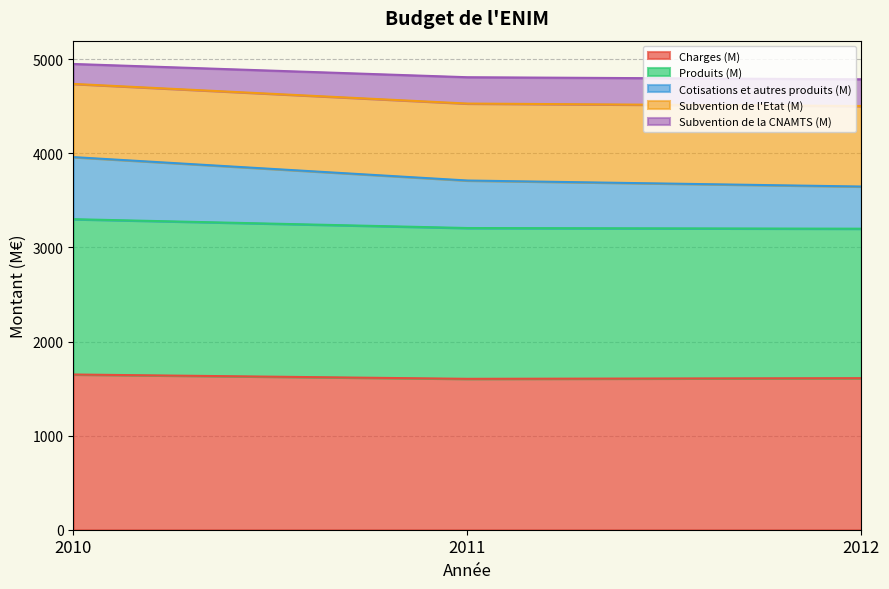

What is the total value across all series at 2011?

4810